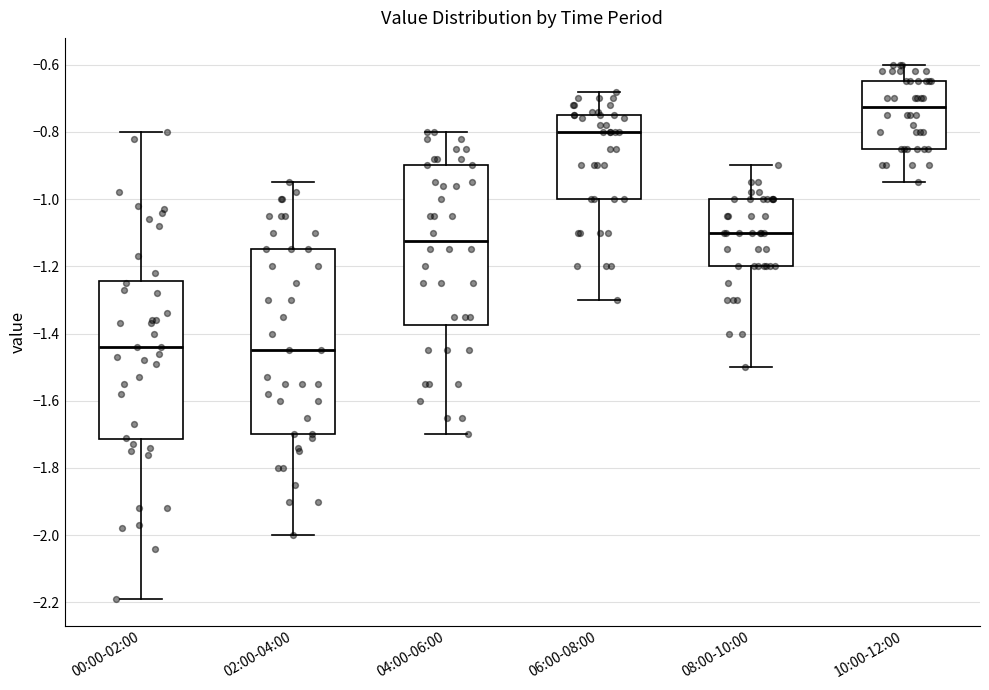

Reading left to right, read every box against the y-axis: the position of its median line, the range the box covers, and the ends of its whiskers. The values are not printed on the chart, so give them approximately, as read against the axis.

00:00-02:00: median -1.44, box -1.72 to -1.24, whiskers -2.18 to -0.80
02:00-04:00: median -1.44, box -1.70 to -1.14, whiskers -2.00 to -0.94
04:00-06:00: median -1.12, box -1.38 to -0.90, whiskers -1.70 to -0.80
06:00-08:00: median -0.80, box -1.00 to -0.74, whiskers -1.30 to -0.68
08:00-10:00: median -1.10, box -1.20 to -1.00, whiskers -1.50 to -0.90
10:00-12:00: median -0.72, box -0.84 to -0.64, whiskers -0.94 to -0.60